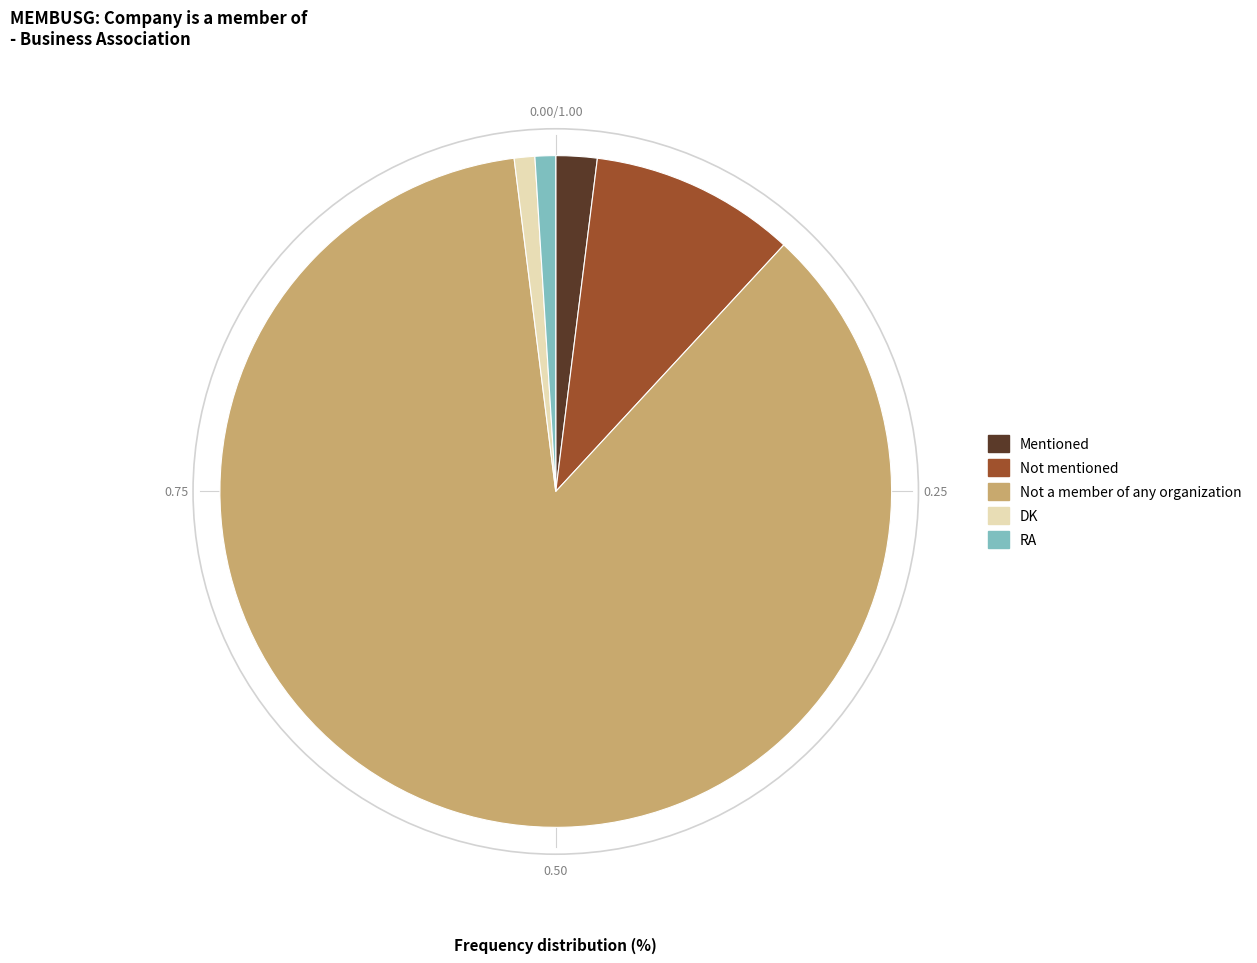

Do RA and Mentioned together represent more than half of the pie?

No